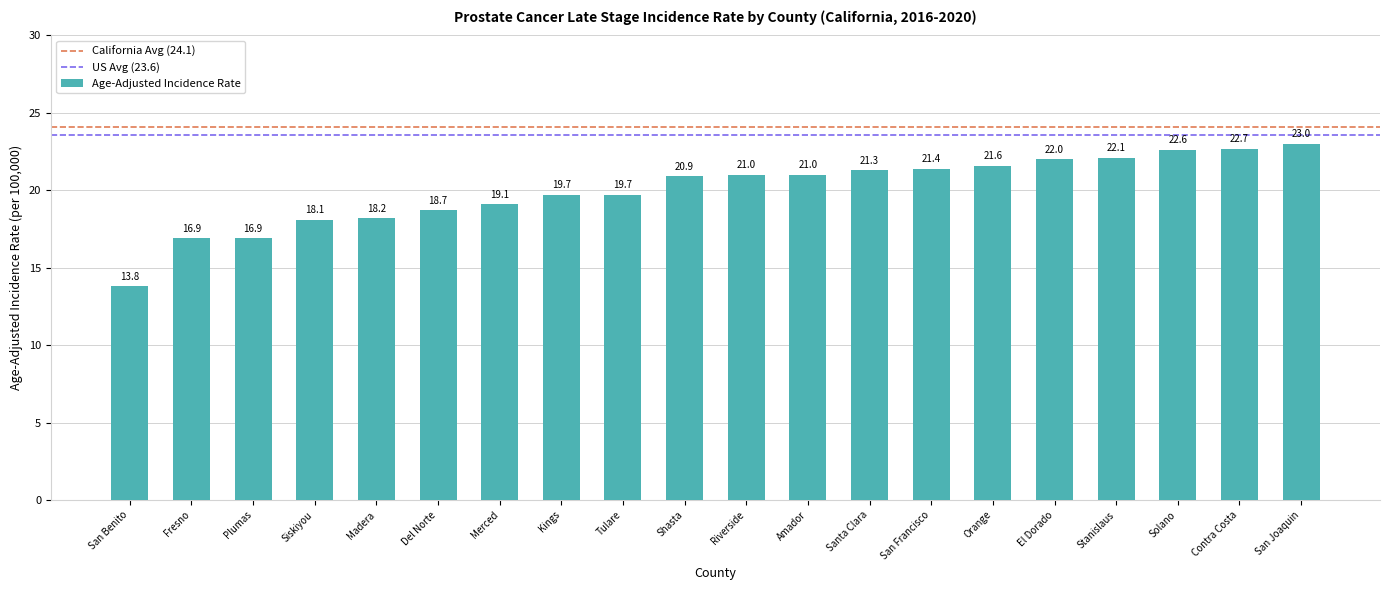

What is the label of the 6th bar from the right?

Orange